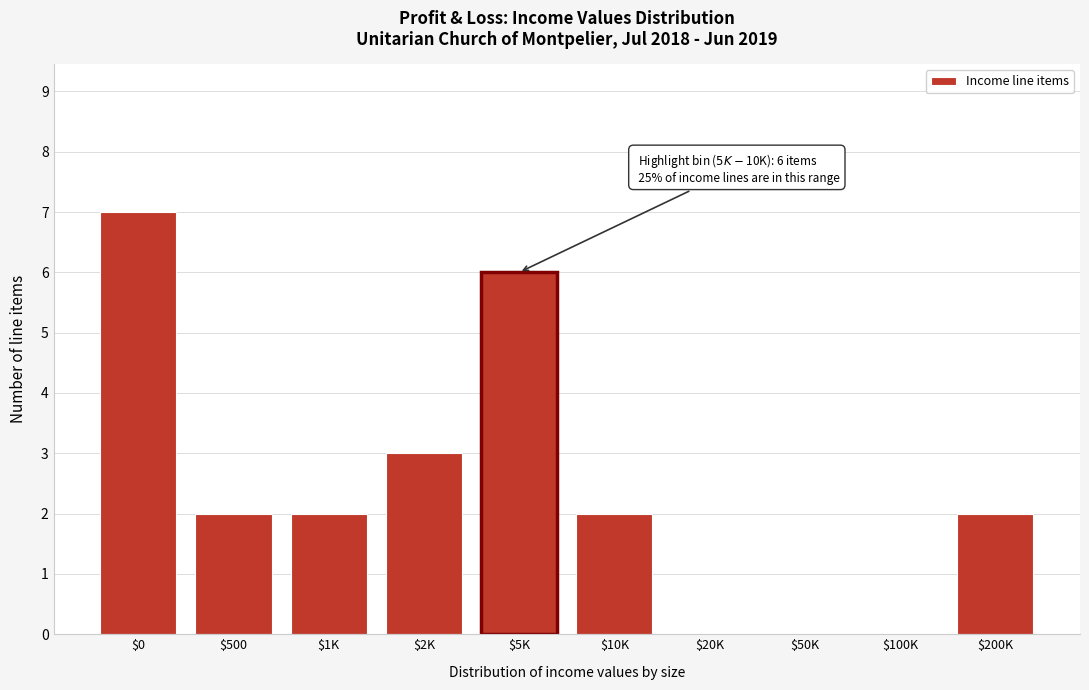

What is the sum of all values?

24